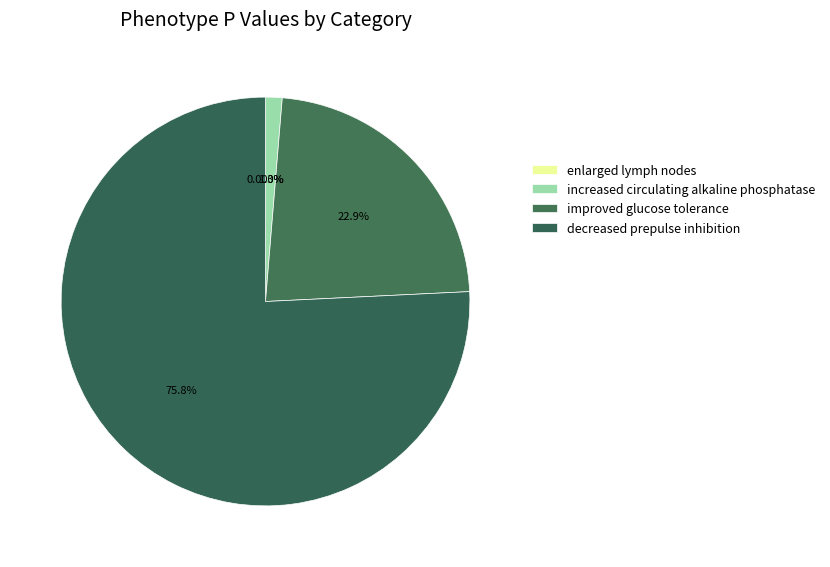

Which category has the smallest portion of the pie?

enlarged lymph nodes